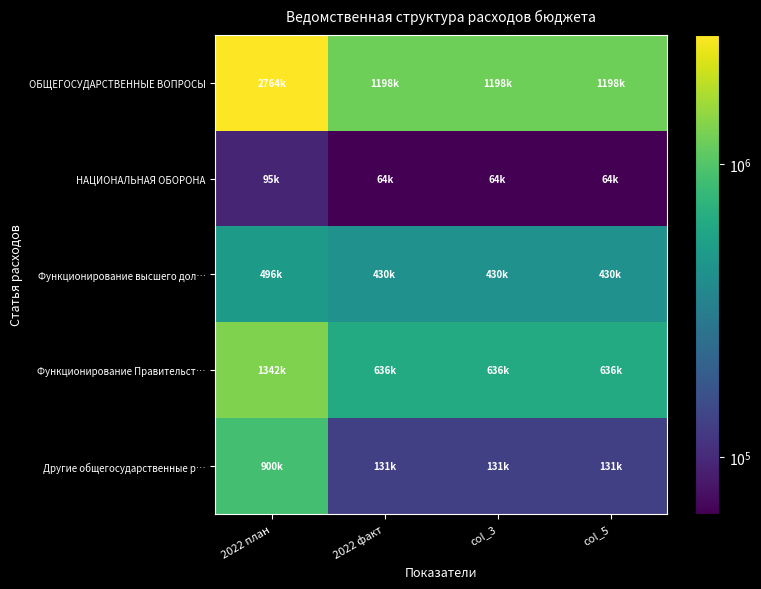

Reading left to right, what are all the values shown in this chart?

ОБЩЕГОСУДАРСТВЕННЫЕ ВОПРОСЫ: 2022 план=2763782.5	2022 факт=1197526.0	col_3=1197526.0	col_5=1197526.0
НАЦИОНАЛЬНАЯ ОБОРОНА: 2022 план=95097.0	2022 факт=63998.9	col_3=63998.9	col_5=63998.9
Функционирование высшего дол…: 2022 план=495564.0	2022 факт=430241.0	col_3=430241.0	col_5=430241.0
Функционирование Правительст…: 2022 план=1341688.5	2022 факт=636485.0	col_3=636485.0	col_5=636485.0
Другие общегосударственные р…: 2022 план=900000.0	2022 факт=130800.0	col_3=130800.0	col_5=130800.0